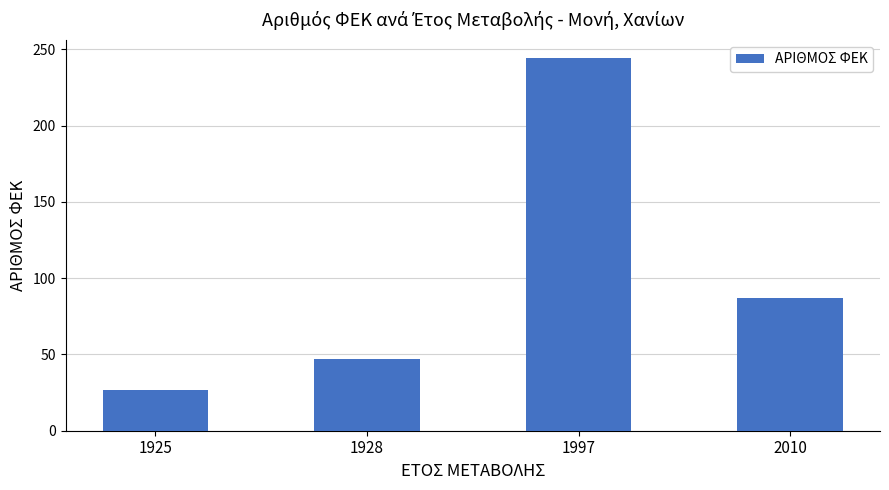

Rank the categories by value from lowest to highest.

1925, 1928, 2010, 1997